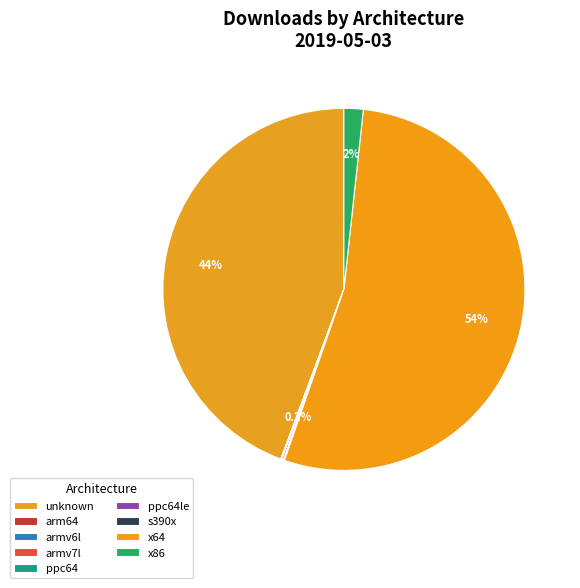

To the nearest percent, what is the average slice percentage?

11%